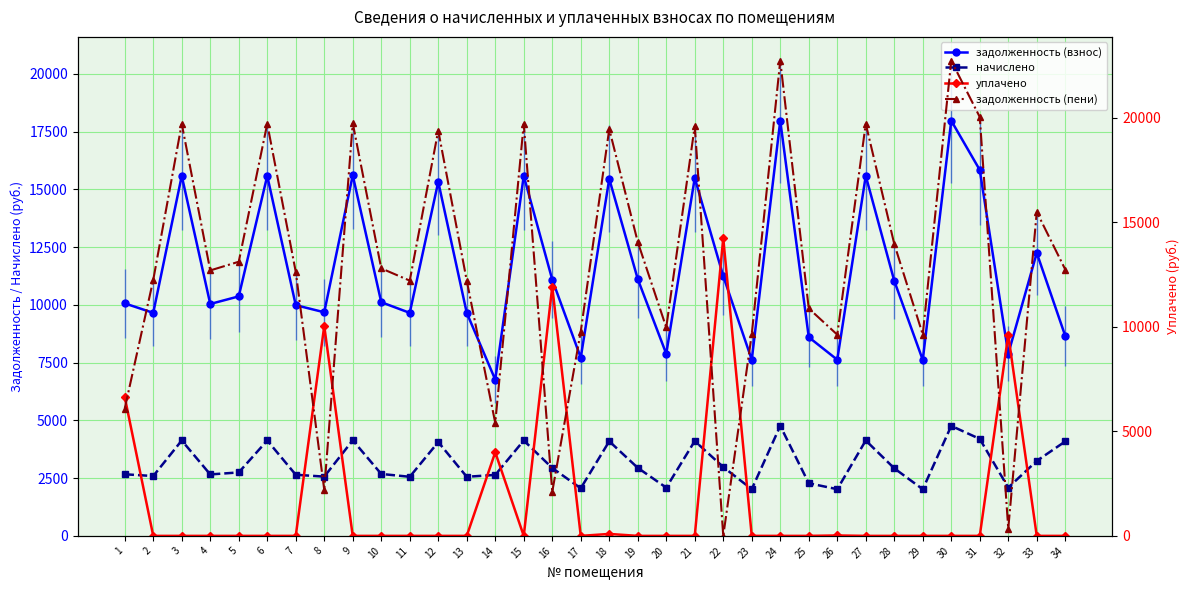

How many intersections are there between начислено and уплачено?

11